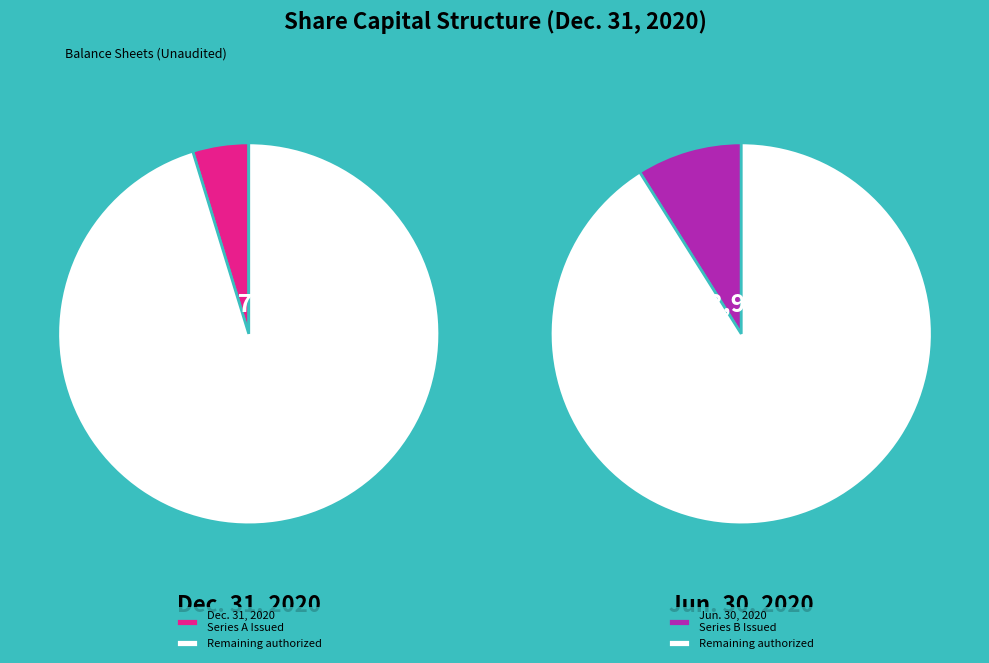

What is the change in value from Common stock, shares issued to Series A Preferred Stock, shares issued?

-112299584